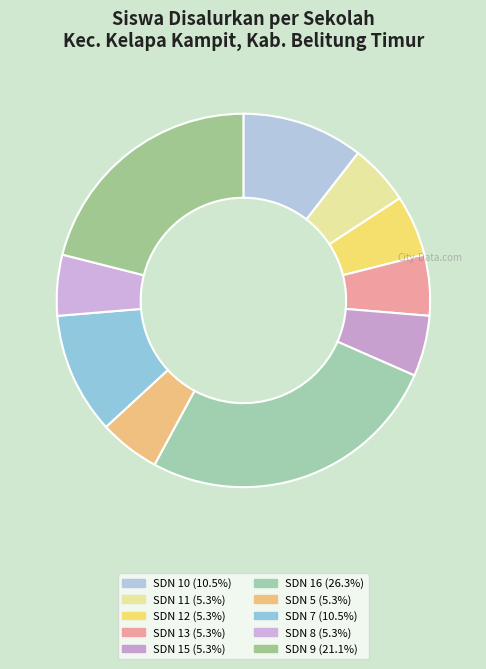

Does any single category account for the majority?

No